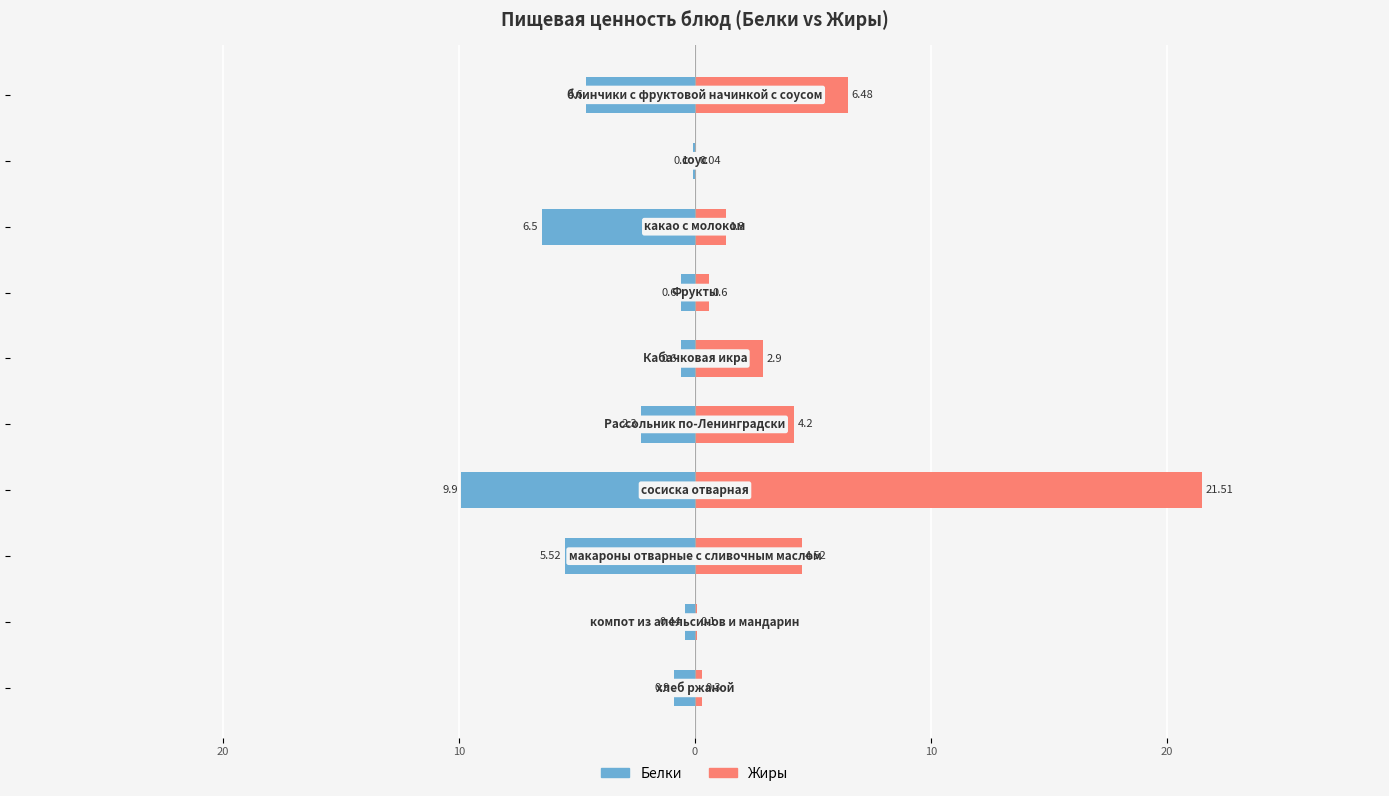

How many bars are there in each group?

2